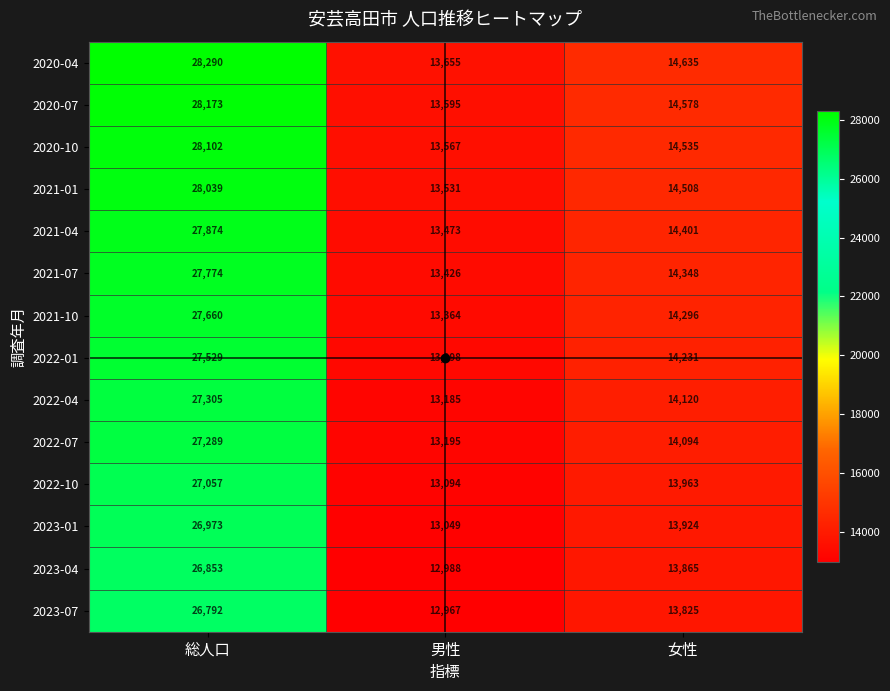

Is it true that 2021-07 equals 27774 at 総人口?

True